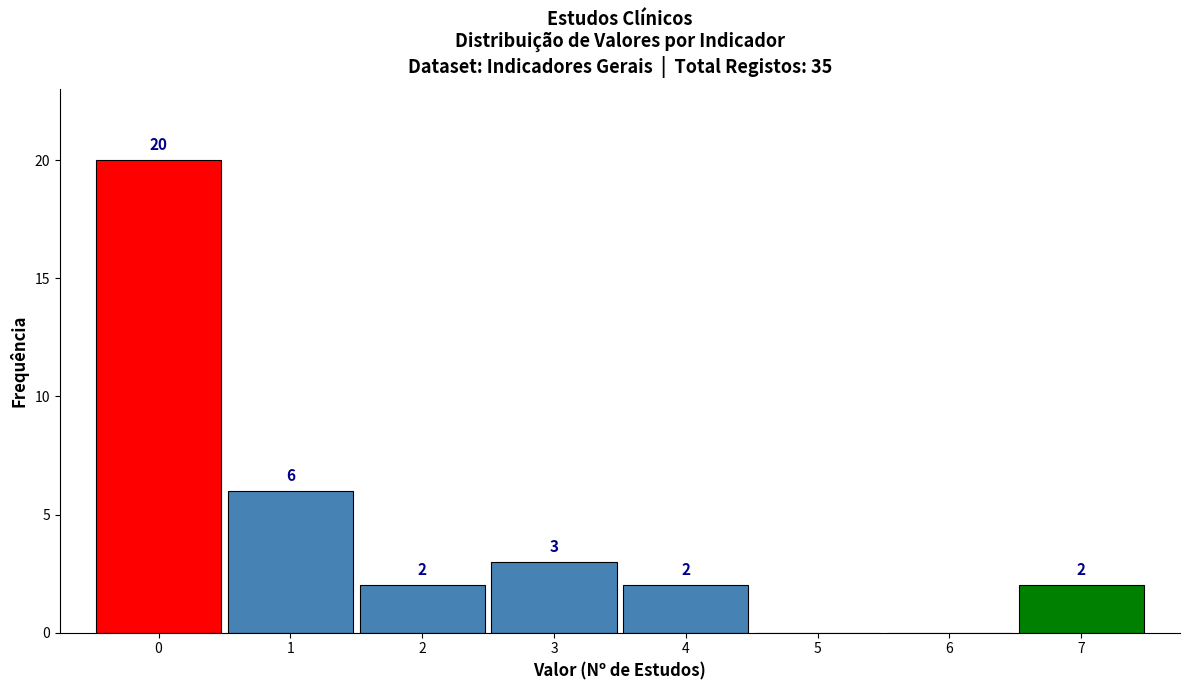

Over which range of the x-axis is the bar tallest?

-0.5 to 0.5